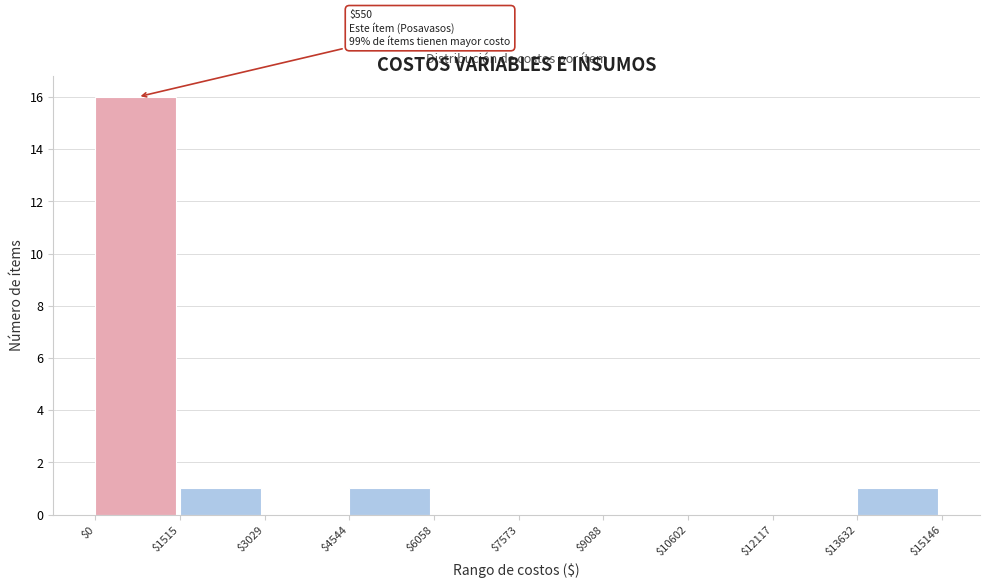

Over which range of the x-axis is the bar tallest?

$0 to $1515